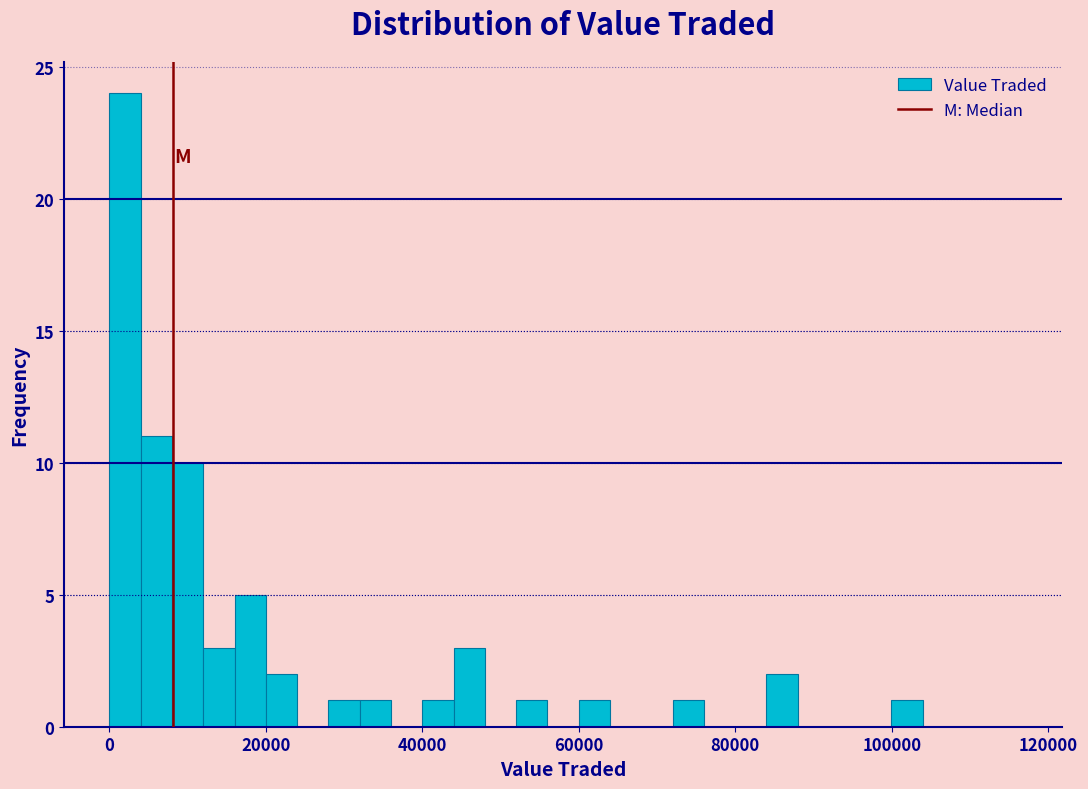

Around what value on the x-axis is the tallest bar? Give the approximate position of its centre, as read against the axis.

2000